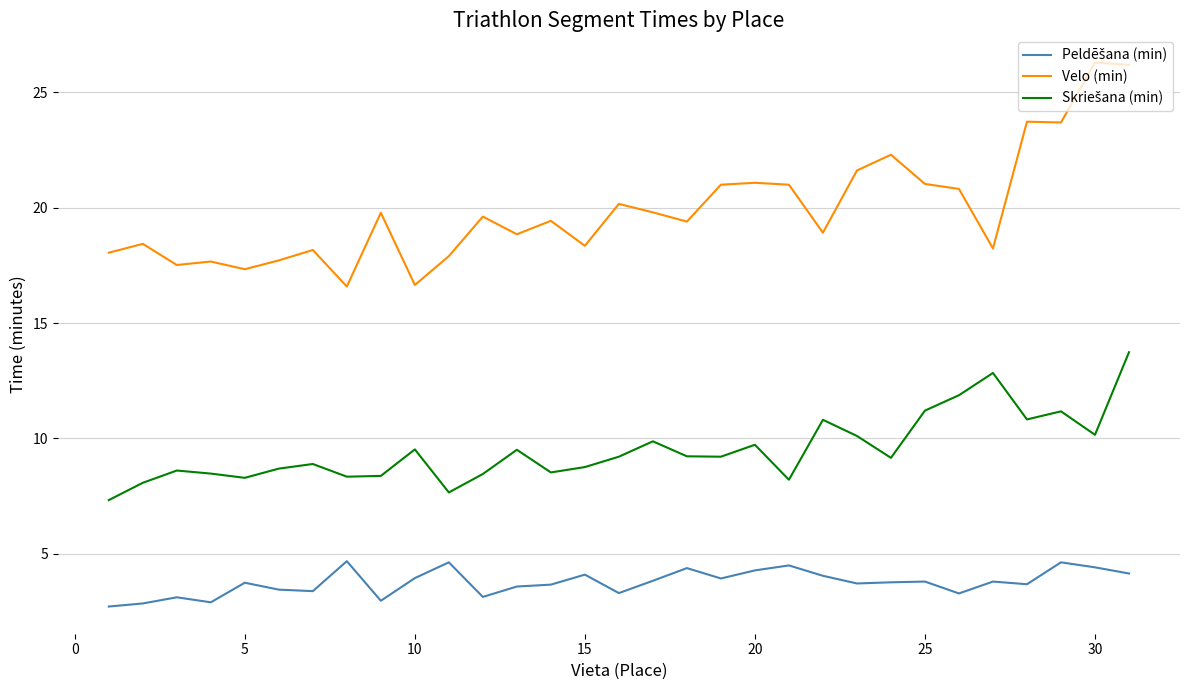

What is the smallest value displayed?

2.7